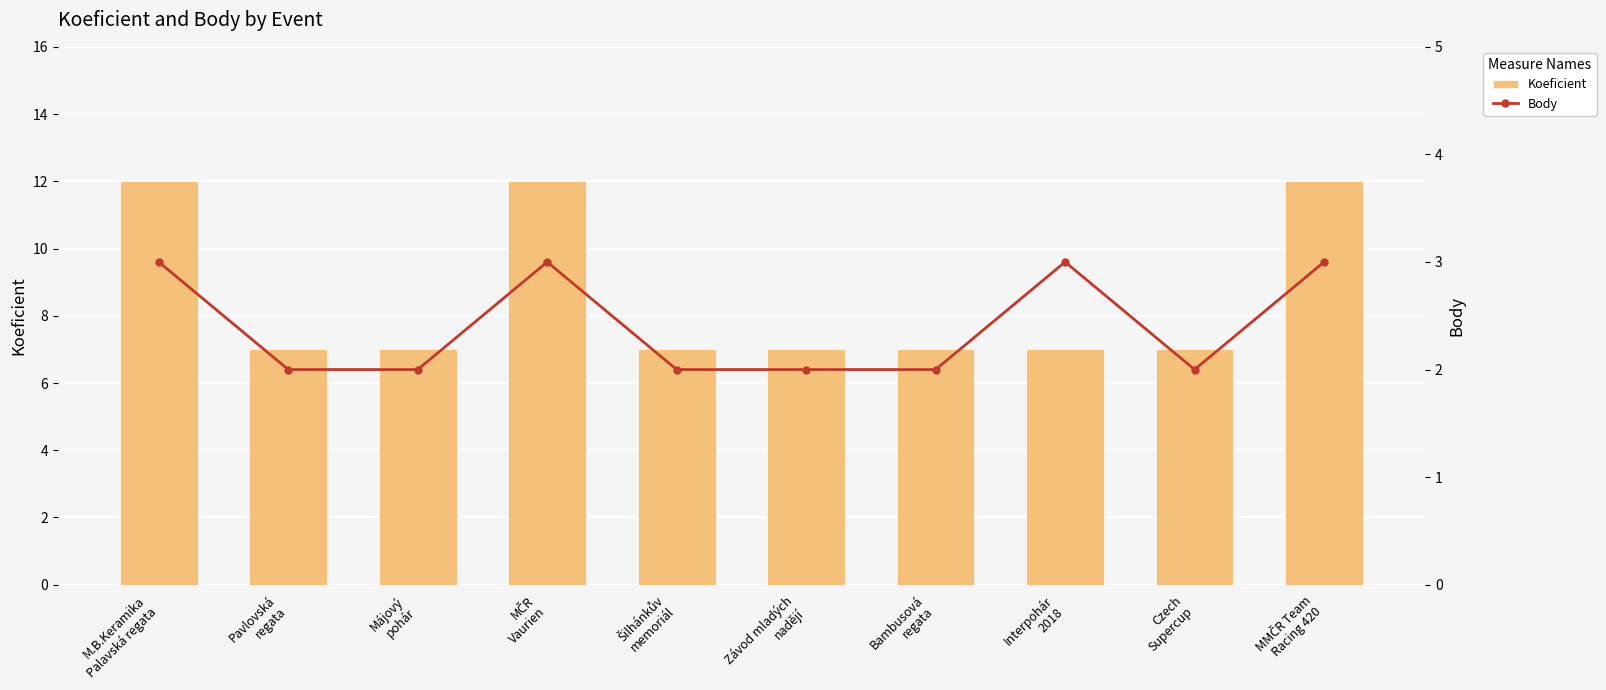

What is the difference between the maximum and minimum values in the Body series?

1